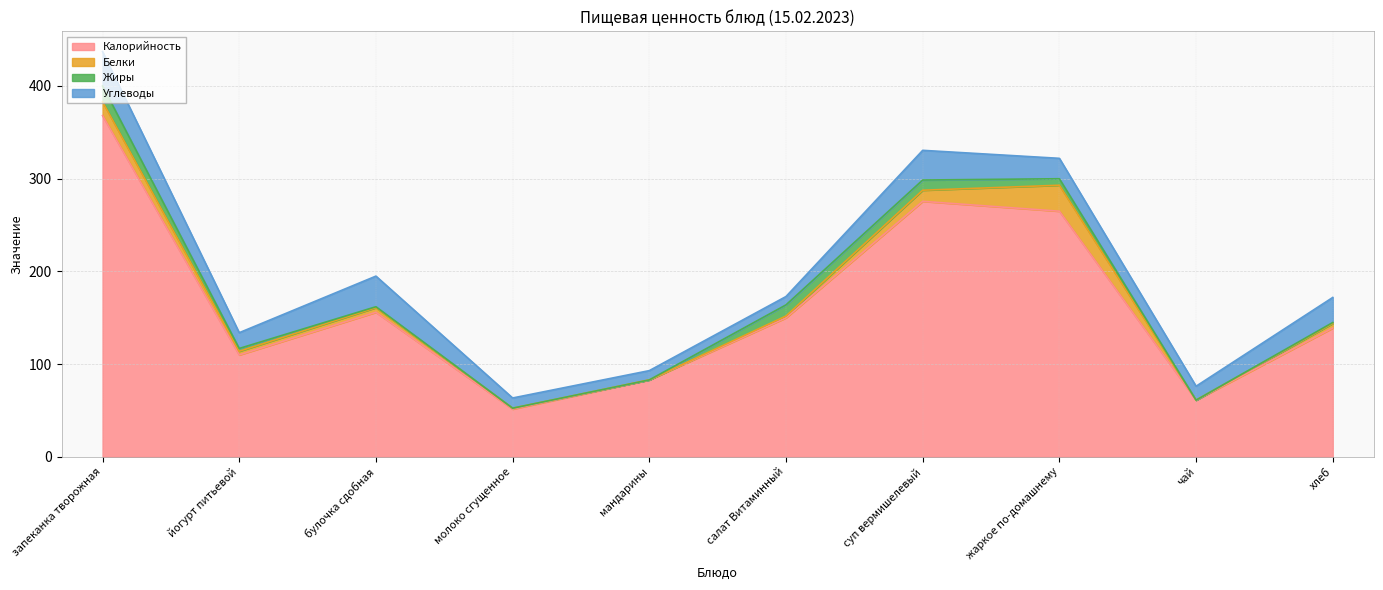

The Углеводы series shows 37.0 at запеканка творожная. True or false?

True